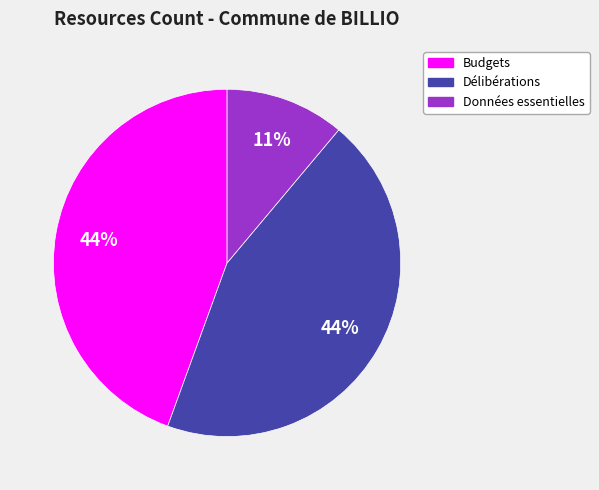

Count the number of slices in the pie.

3